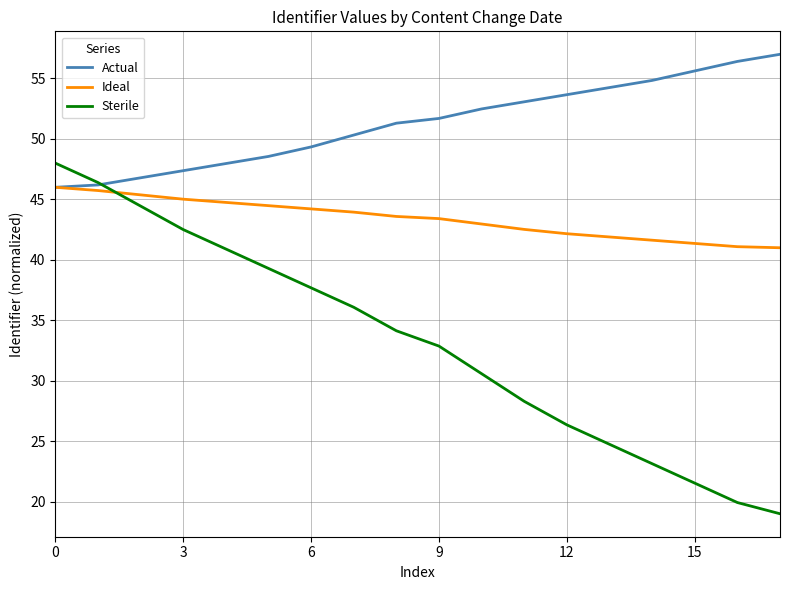

What is the sum of all Ideal values?

781.1